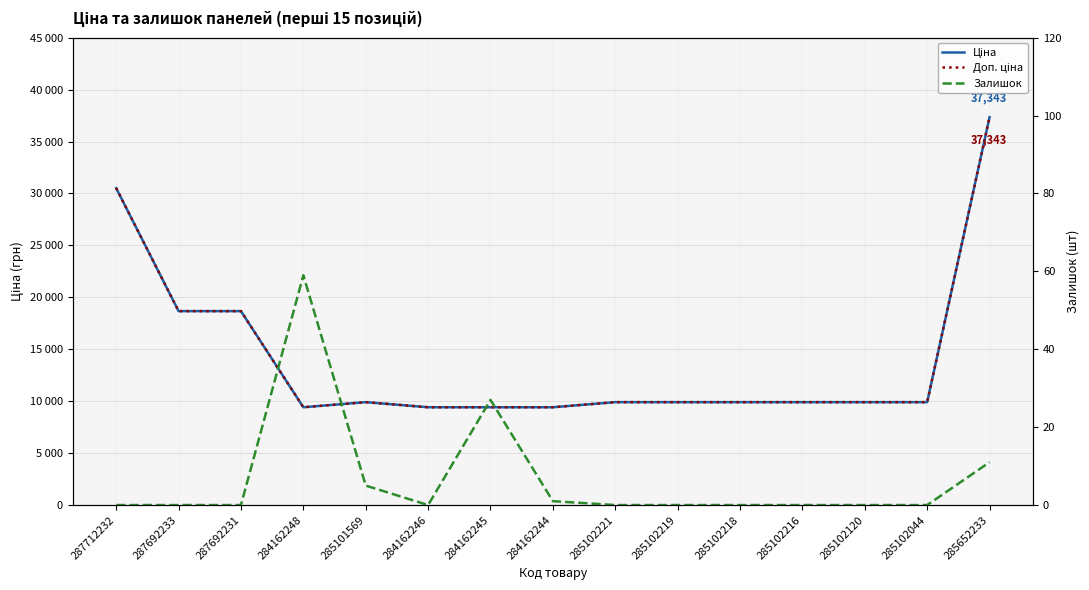

Where is Ціна nearest to the value 23379?

287692233